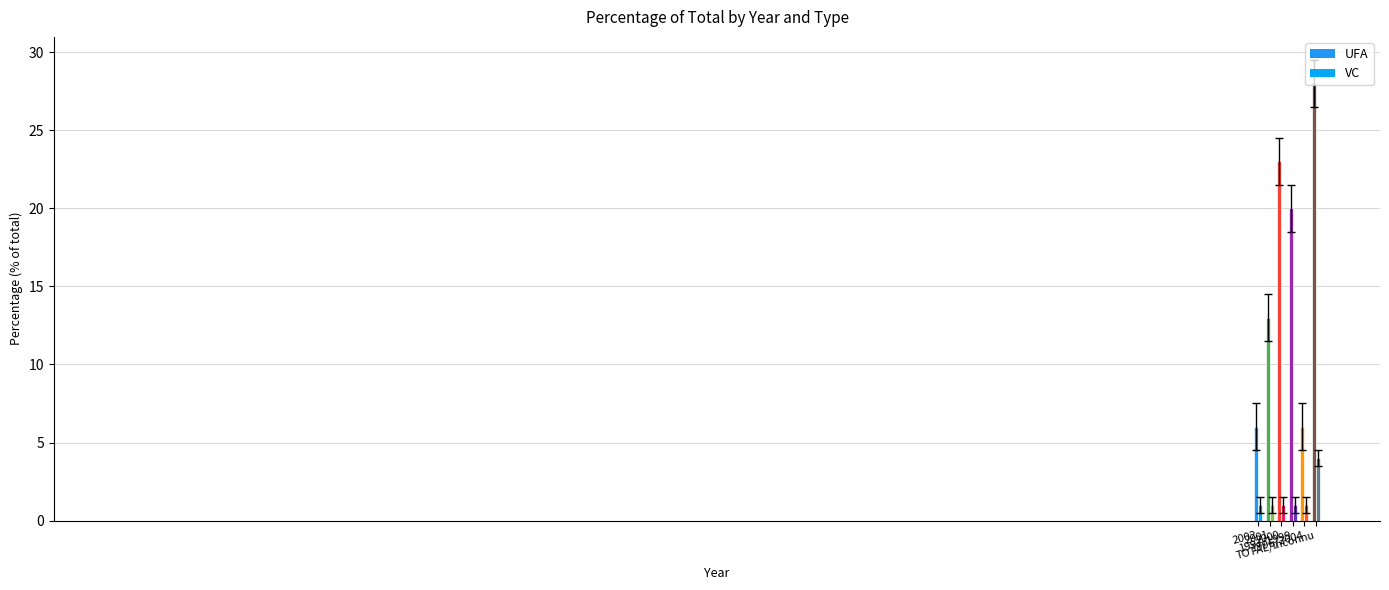

Rank the categories by VC value from highest to lowest.

TOTAL/Inconnu, 2002, 2001, 2000, 1997/1999, 1996/2004